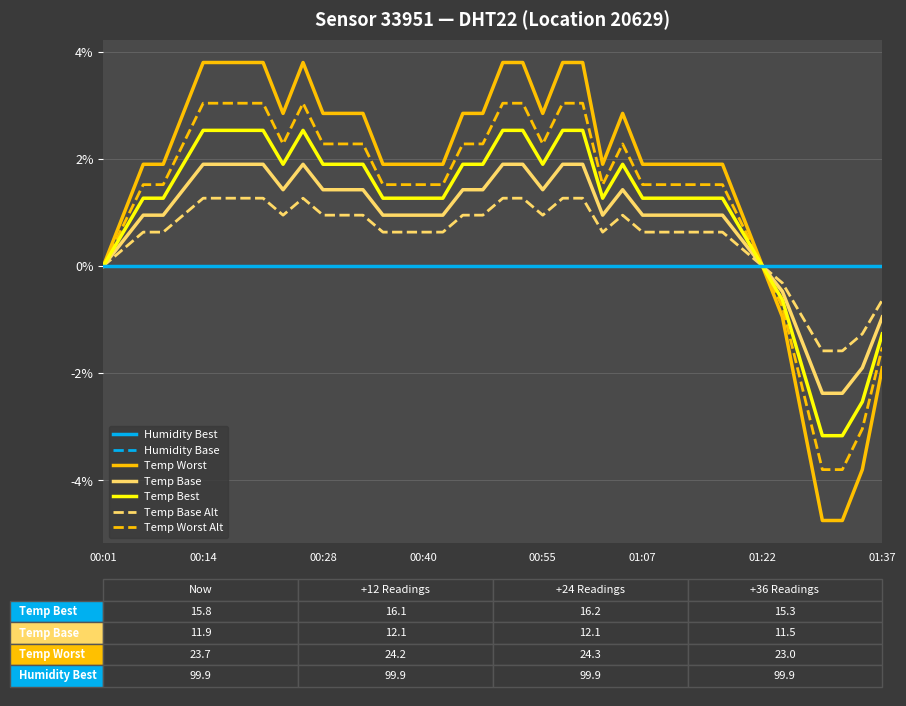

Does the chart display data point markers on the line(s)?

No